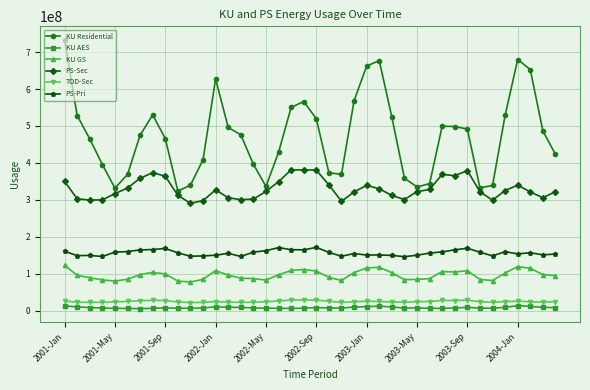

True or false: PS-Sec has more than 2 points higher than both neighbors.

True